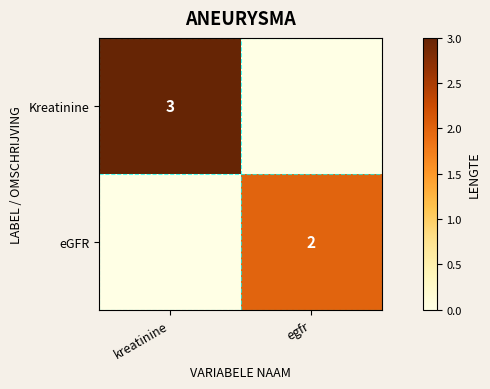

The value of Kreatinine at kreatinine is 5. True or false?

False